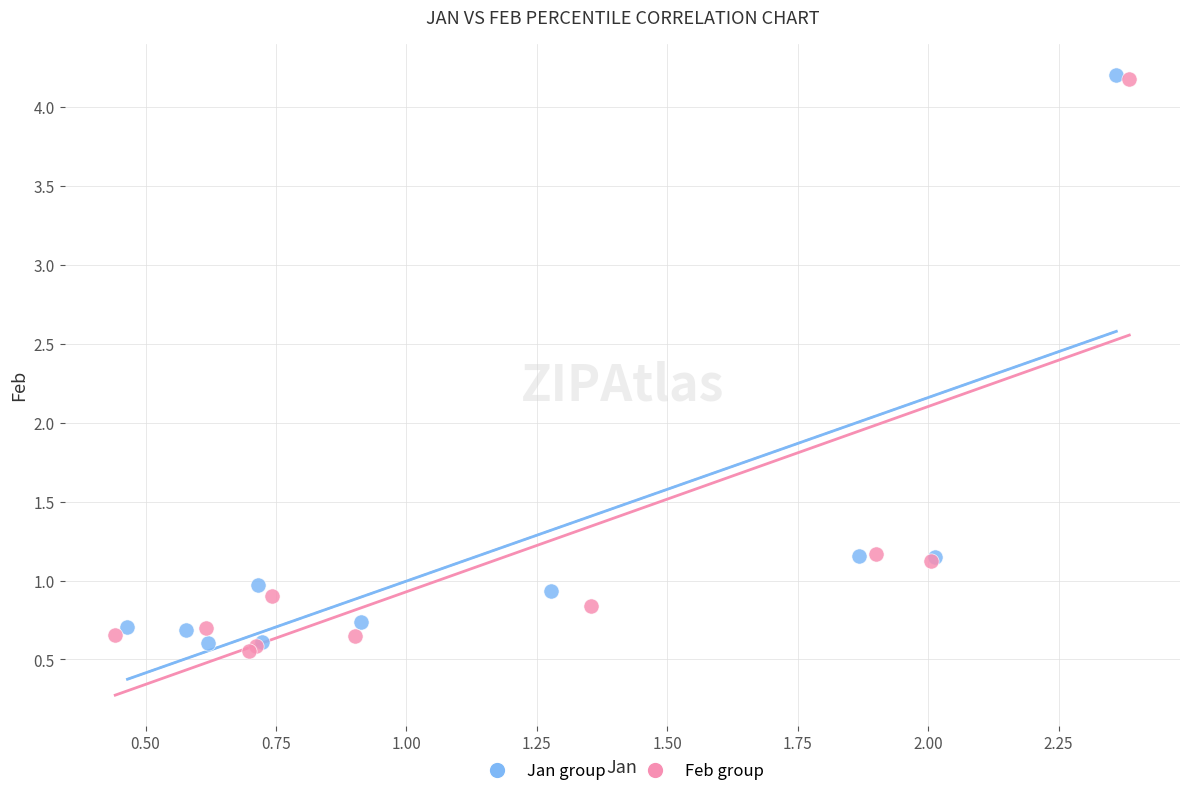

What are all the series names shown in the legend?

Jan group, Feb group